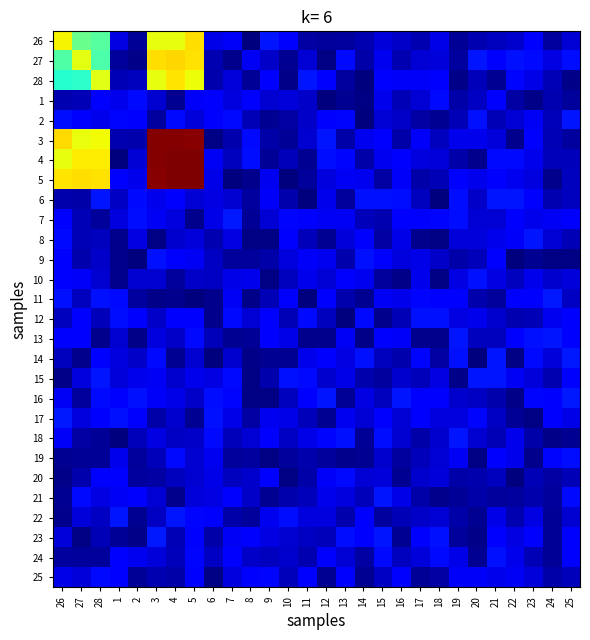

Reading left to right, list all the values displayed in this chart.

26: 26=0.6	27=0.5	28=0.5	1=0.1	2=0.0	3=0.6	4=0.6	5=0.7	6=0.1	7=0.1	8=0.0	9=0.1	10=0.1	11=0.0	12=0.0	13=0.0	14=0.0	15=0.1	16=0.1	17=0.0	18=0.1	19=0.0	20=0.0	21=0.1	22=0.1	23=0.1	24=0.0	25=0.1
27: 26=0.4	27=0.6	28=0.4	1=0.0	2=0.0	3=0.7	4=0.7	5=0.7	6=0.0	7=0.0	8=0.1	9=0.1	10=0.0	11=0.1	12=0.0	13=0.1	14=0.0	15=0.1	16=0.0	17=0.1	18=0.1	19=0.0	20=0.1	21=0.1	22=0.1	23=0.1	24=0.1	25=0.1
28: 26=0.4	27=0.4	28=0.6	1=0.0	2=0.1	3=0.6	4=0.7	5=0.6	6=0.0	7=0.1	8=0.0	9=0.1	10=0.0	11=0.1	12=0.1	13=0.0	14=0.0	15=0.1	16=0.1	17=0.1	18=0.1	19=0.0	20=0.1	21=0.0	22=0.1	23=0.1	24=0.0	25=0.0
1: 26=0.0	27=0.0	28=0.1	1=0.1	2=0.1	3=0.1	4=0.0	5=0.1	6=0.1	7=0.1	8=0.1	9=0.1	10=0.1	11=0.1	12=0.0	13=0.0	14=0.0	15=0.1	16=0.0	17=0.1	18=0.1	19=0.0	20=0.1	21=0.1	22=0.0	23=0.0	24=0.0	25=0.0
2: 26=0.1	27=0.1	28=0.1	1=0.1	2=0.1	3=0.0	4=0.1	5=0.1	6=0.1	7=0.1	8=0.0	9=0.0	10=0.0	11=0.1	12=0.1	13=0.1	14=0.0	15=0.1	16=0.1	17=0.0	18=0.0	19=0.1	20=0.1	21=0.0	22=0.1	23=0.1	24=0.1	25=0.1
3: 26=0.7	27=0.6	28=0.6	1=0.0	2=0.0	3=1.0	4=1.0	5=1.0	6=0.0	7=0.0	8=0.1	9=0.0	10=0.0	11=0.1	12=0.1	13=0.0	14=0.1	15=0.1	16=0.0	17=0.1	18=0.1	19=0.1	20=0.1	21=0.1	22=0.0	23=0.1	24=0.0	25=0.0
4: 26=0.6	27=0.7	28=0.7	1=0.0	2=0.1	3=1.0	4=1.0	5=1.0	6=0.1	7=0.1	8=0.1	9=0.0	10=0.1	11=0.0	12=0.1	13=0.1	14=0.0	15=0.1	16=0.1	17=0.1	18=0.1	19=0.0	20=0.0	21=0.1	22=0.1	23=0.1	24=0.1	25=0.1
5: 26=0.7	27=0.7	28=0.7	1=0.1	2=0.1	3=1.0	4=1.0	5=1.0	6=0.1	7=0.0	8=0.0	9=0.1	10=0.0	11=0.0	12=0.1	13=0.1	14=0.1	15=0.0	16=0.1	17=0.0	18=0.0	19=0.1	20=0.1	21=0.1	22=0.1	23=0.1	24=0.0	25=0.1
6: 26=0.0	27=0.0	28=0.1	1=0.1	2=0.1	3=0.1	4=0.1	5=0.1	6=0.1	7=0.1	8=0.0	9=0.1	10=0.0	11=0.0	12=0.1	13=0.0	14=0.1	15=0.1	16=0.1	17=0.1	18=0.0	19=0.1	20=0.1	21=0.1	22=0.1	23=0.1	24=0.0	25=0.1
7: 26=0.1	27=0.0	28=0.0	1=0.1	2=0.1	3=0.1	4=0.1	5=0.0	6=0.1	7=0.1	8=0.0	9=0.1	10=0.1	11=0.1	12=0.1	13=0.1	14=0.1	15=0.0	16=0.1	17=0.1	18=0.1	19=0.1	20=0.1	21=0.1	22=0.1	23=0.1	24=0.1	25=0.1
8: 26=0.1	27=0.1	28=0.1	1=0.0	2=0.1	3=0.0	4=0.1	5=0.1	6=0.0	7=0.1	8=0.0	9=0.0	10=0.1	11=0.1	12=0.0	13=0.1	14=0.1	15=0.0	16=0.1	17=0.0	18=0.0	19=0.1	20=0.1	21=0.1	22=0.1	23=0.1	24=0.1	25=0.0
9: 26=0.1	27=0.0	28=0.1	1=0.0	2=0.0	3=0.1	4=0.1	5=0.1	6=0.1	7=0.0	8=0.0	9=0.0	10=0.1	11=0.1	12=0.1	13=0.0	14=0.1	15=0.1	16=0.1	17=0.1	18=0.1	19=0.0	20=0.1	21=0.1	22=0.0	23=0.0	24=0.0	25=0.0
10: 26=0.1	27=0.1	28=0.1	1=0.0	2=0.1	3=0.1	4=0.0	5=0.1	6=0.1	7=0.1	8=0.1	9=0.0	10=0.1	11=0.1	12=0.1	13=0.1	14=0.1	15=0.0	16=0.0	17=0.1	18=0.0	19=0.1	20=0.1	21=0.1	22=0.1	23=0.1	24=0.1	25=0.1
11: 26=0.1	27=0.1	28=0.1	1=0.1	2=0.0	3=0.0	4=0.0	5=0.0	6=0.0	7=0.1	8=0.0	9=0.0	10=0.1	11=0.0	12=0.1	13=0.0	14=0.0	15=0.1	16=0.1	17=0.1	18=0.1	19=0.1	20=0.0	21=0.0	22=0.1	23=0.1	24=0.1	25=0.1
12: 26=0.1	27=0.1	28=0.1	1=0.1	2=0.1	3=0.1	4=0.1	5=0.1	6=0.0	7=0.1	8=0.1	9=0.1	10=0.0	11=0.1	12=0.1	13=0.0	14=0.1	15=0.0	16=0.0	17=0.1	18=0.1	19=0.1	20=0.1	21=0.1	22=0.0	23=0.0	24=0.1	25=0.1
13: 26=0.1	27=0.1	28=0.0	1=0.1	2=0.0	3=0.1	4=0.1	5=0.1	6=0.1	7=0.0	8=0.0	9=0.1	10=0.1	11=0.0	12=0.0	13=0.1	14=0.0	15=0.1	16=0.1	17=0.0	18=0.0	19=0.1	20=0.1	21=0.1	22=0.1	23=0.1	24=0.1	25=0.1
14: 26=0.1	27=0.0	28=0.1	1=0.1	2=0.1	3=0.1	4=0.0	5=0.1	6=0.0	7=0.1	8=0.0	9=0.0	10=0.0	11=0.1	12=0.1	13=0.1	14=0.1	15=0.1	16=0.0	17=0.1	18=0.0	19=0.1	20=0.0	21=0.1	22=0.0	23=0.1	24=0.1	25=0.1
15: 26=0.0	27=0.1	28=0.1	1=0.1	2=0.1	3=0.1	4=0.1	5=0.1	6=0.1	7=0.1	8=0.0	9=0.0	10=0.1	11=0.1	12=0.1	13=0.1	14=0.0	15=0.0	16=0.1	17=0.1	18=0.1	19=0.0	20=0.1	21=0.1	22=0.1	23=0.1	24=0.0	25=0.1
16: 26=0.1	27=0.0	28=0.1	1=0.1	2=0.1	3=0.1	4=0.1	5=0.1	6=0.1	7=0.1	8=0.0	9=0.0	10=0.1	11=0.1	12=0.1	13=0.0	14=0.1	15=0.1	16=0.1	17=0.1	18=0.1	19=0.1	20=0.1	21=0.0	22=0.0	23=0.1	24=0.1	25=0.1
17: 26=0.1	27=0.1	28=0.1	1=0.1	2=0.1	3=0.0	4=0.1	5=0.0	6=0.1	7=0.1	8=0.0	9=0.1	10=0.1	11=0.1	12=0.0	13=0.1	14=0.1	15=0.1	16=0.1	17=0.1	18=0.1	19=0.1	20=0.1	21=0.1	22=0.0	23=0.0	24=0.1	25=0.1
18: 26=0.1	27=0.0	28=0.0	1=0.0	2=0.1	3=0.1	4=0.1	5=0.1	6=0.1	7=0.1	8=0.1	9=0.1	10=0.1	11=0.1	12=0.1	13=0.1	14=0.0	15=0.1	16=0.1	17=0.0	18=0.1	19=0.1	20=0.1	21=0.0	22=0.1	23=0.0	24=0.0	25=0.0
19: 26=0.0	27=0.0	28=0.0	1=0.1	2=0.0	3=0.1	4=0.1	5=0.1	6=0.1	7=0.0	8=0.0	9=0.0	10=0.0	11=0.0	12=0.0	13=0.0	14=0.0	15=0.1	16=0.0	17=0.1	18=0.1	19=0.1	20=0.0	21=0.1	22=0.1	23=0.0	24=0.1	25=0.1
20: 26=0.0	27=0.0	28=0.1	1=0.1	2=0.0	3=0.0	4=0.1	5=0.1	6=0.1	7=0.1	8=0.1	9=0.1	10=0.0	11=0.0	12=0.1	13=0.1	14=0.1	15=0.1	16=0.0	17=0.1	18=0.1	19=0.0	20=0.0	21=0.1	22=0.0	23=0.0	24=0.0	25=0.0
21: 26=0.0	27=0.1	28=0.1	1=0.1	2=0.1	3=0.1	4=0.0	5=0.1	6=0.1	7=0.1	8=0.1	9=0.0	10=0.0	11=0.1	12=0.1	13=0.1	14=0.1	15=0.1	16=0.1	17=0.0	18=0.0	19=0.0	20=0.0	21=0.0	22=0.0	23=0.0	24=0.0	25=0.1
22: 26=0.0	27=0.1	28=0.1	1=0.1	2=0.0	3=0.1	4=0.1	5=0.1	6=0.1	7=0.0	8=0.0	9=0.1	10=0.1	11=0.1	12=0.1	13=0.0	14=0.1	15=0.0	16=0.0	17=0.1	18=0.1	19=0.0	20=0.0	21=0.1	22=0.0	23=0.1	24=0.0	25=0.1
23: 26=0.1	27=0.0	28=0.1	1=0.0	2=0.0	3=0.1	4=0.0	5=0.1	6=0.0	7=0.1	8=0.1	9=0.1	10=0.1	11=0.1	12=0.1	13=0.1	14=0.1	15=0.1	16=0.0	17=0.1	18=0.1	19=0.0	20=0.0	21=0.1	22=0.1	23=0.1	24=0.0	25=0.1
24: 26=0.0	27=0.0	28=0.0	1=0.1	2=0.1	3=0.1	4=0.1	5=0.1	6=0.1	7=0.1	8=0.1	9=0.1	10=0.1	11=0.0	12=0.1	13=0.1	14=0.0	15=0.1	16=0.1	17=0.1	18=0.1	19=0.1	20=0.0	21=0.1	22=0.1	23=0.1	24=0.0	25=0.1
25: 26=0.1	27=0.1	28=0.1	1=0.1	2=0.0	3=0.0	4=0.0	5=0.1	6=0.0	7=0.1	8=0.1	9=0.1	10=0.1	11=0.1	12=0.0	13=0.1	14=0.0	15=0.1	16=0.1	17=0.0	18=0.0	19=0.1	20=0.1	21=0.1	22=0.1	23=0.1	24=0.0	25=0.1